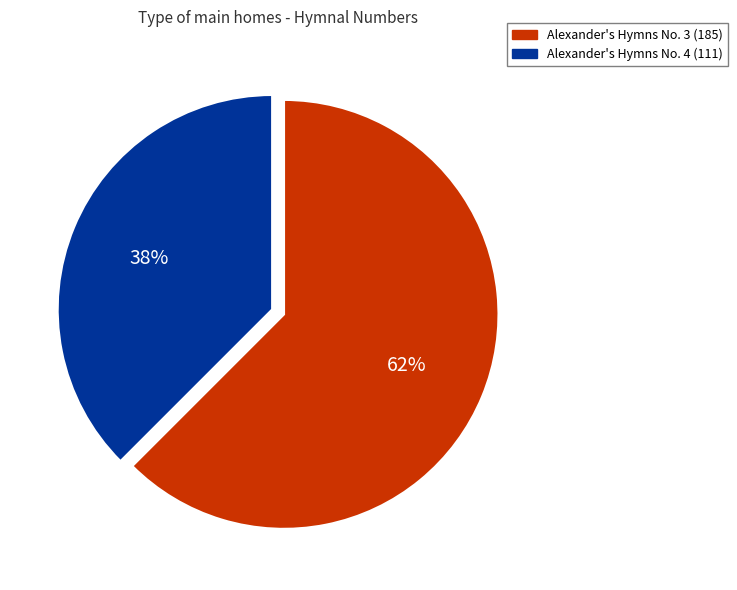

Is the sum of Alexander's Hymns No. 3 and Alexander's Hymns No. 4 greater than half?

Yes